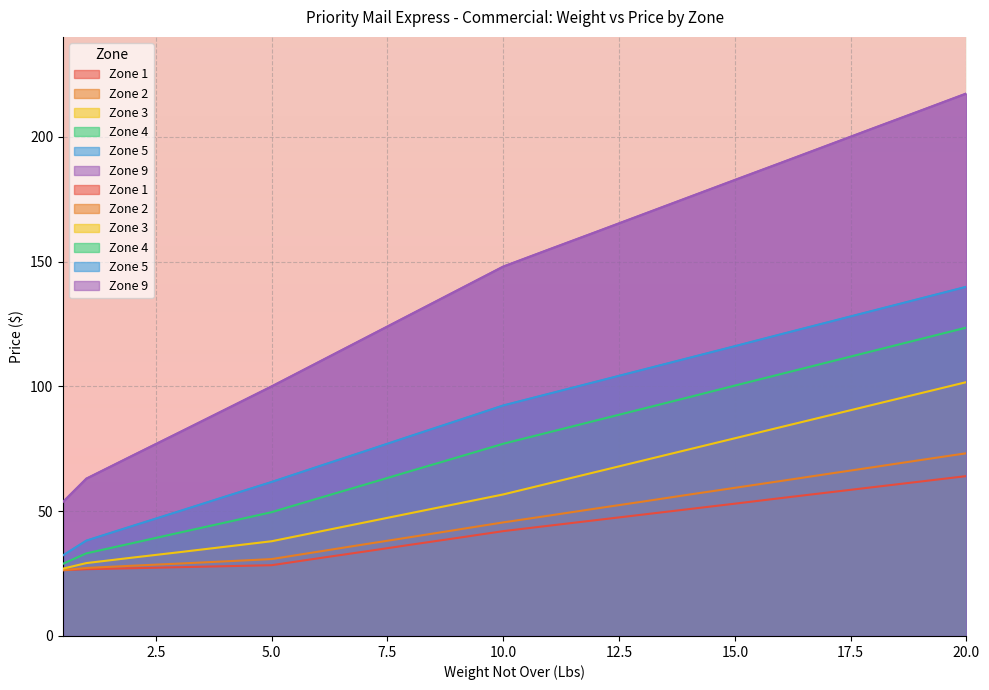

What is the difference between the maximum and minimum values in the Zone 5 series?

107.6